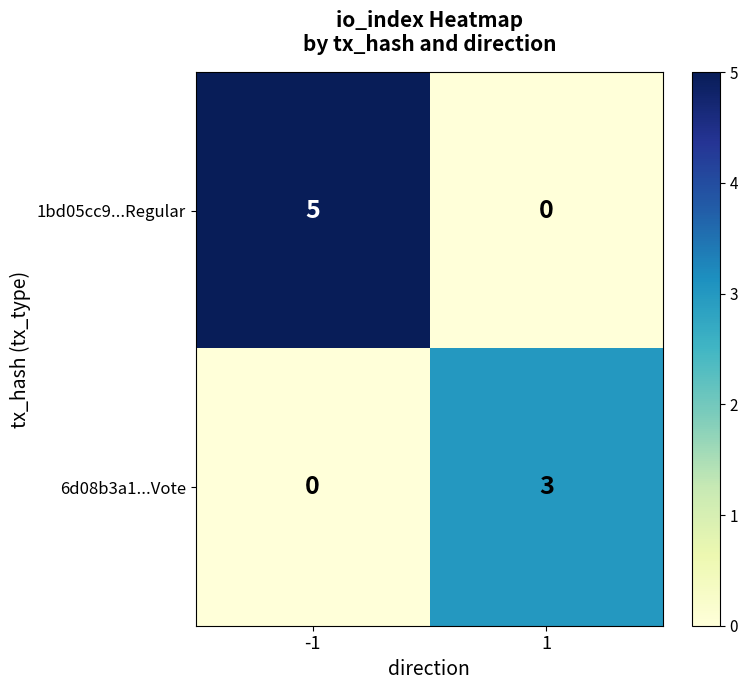

What is the maximum value shown in the chart?

5